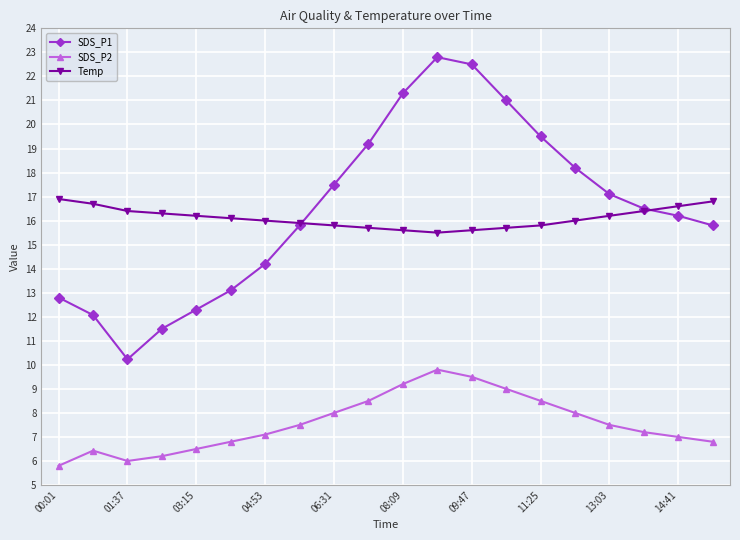

True or false: SDS_P2 and Temp intersect in this chart.

False